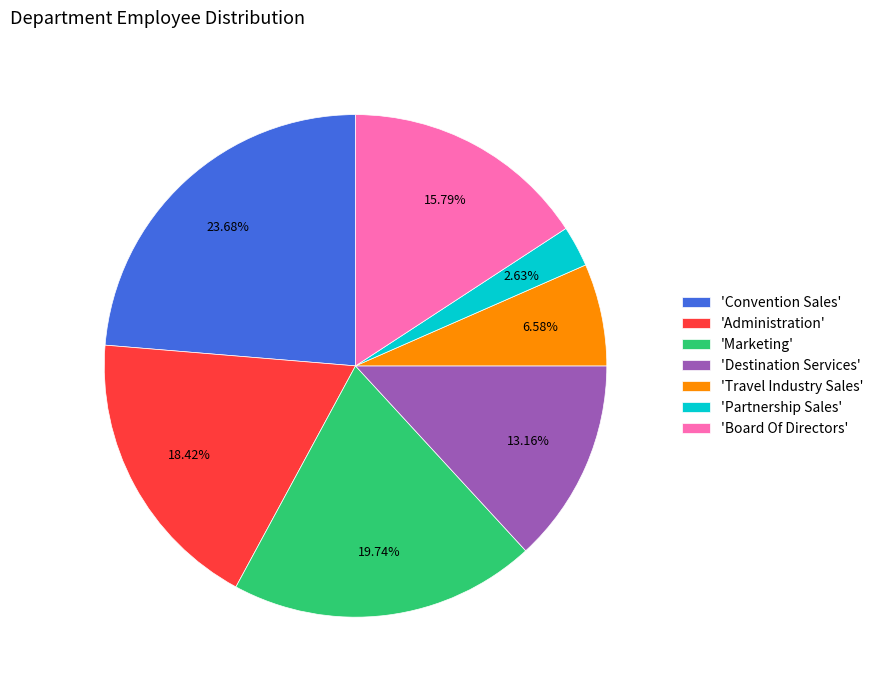

Between 'Travel Industry Sales' and 'Destination Services', which is larger?

'Destination Services'